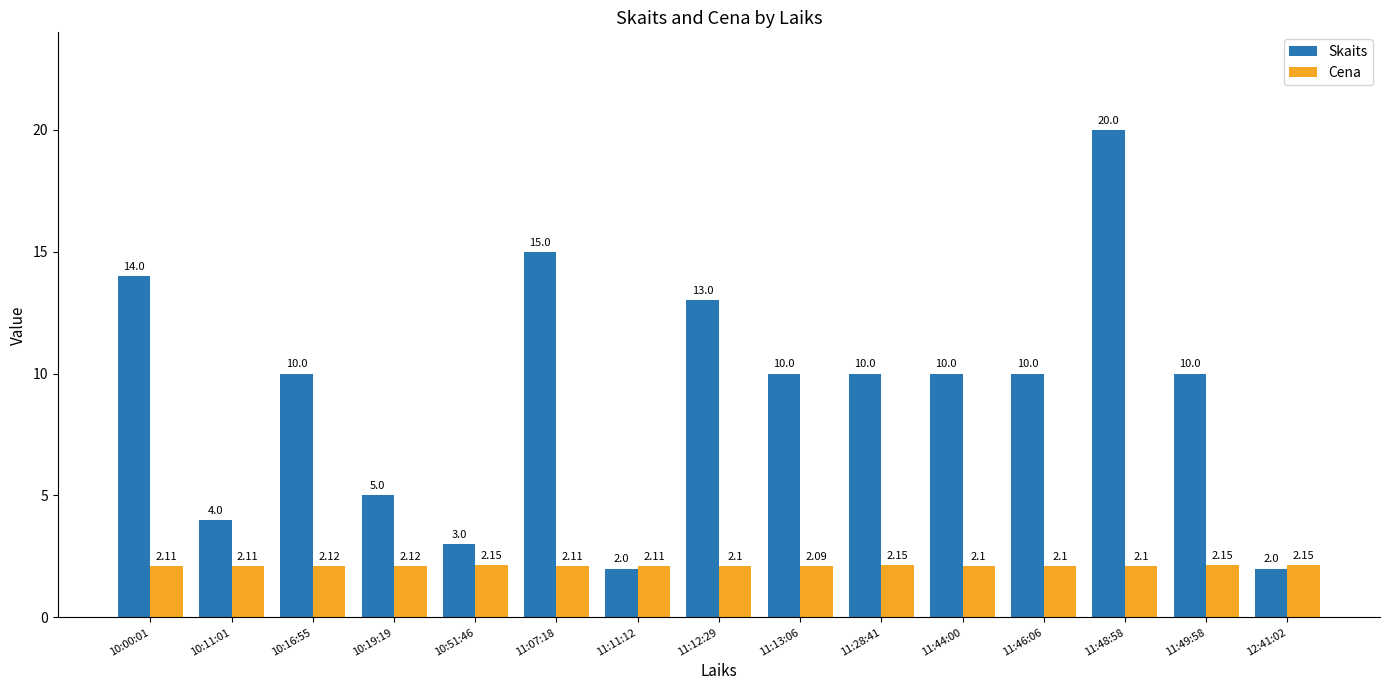

What is the difference between the Skaits values at 11:44:00 and 10:19:19?

5.0